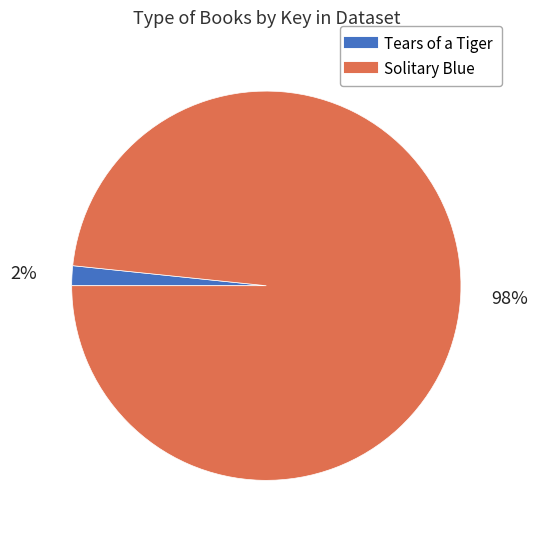

To the nearest percent, what is the average slice percentage?

50%